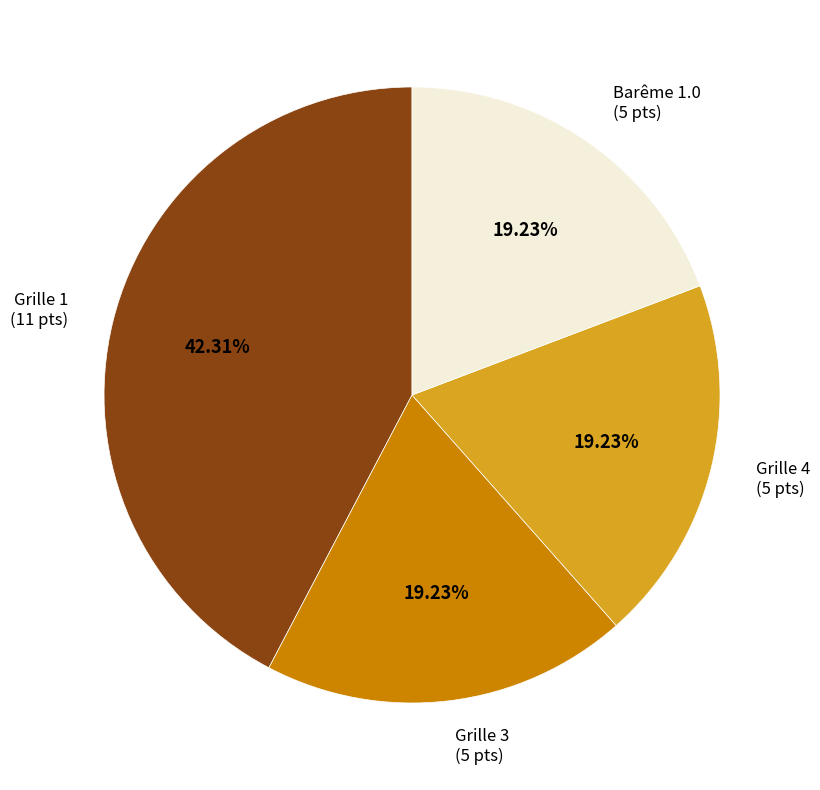

Does any single category account for the majority?

No